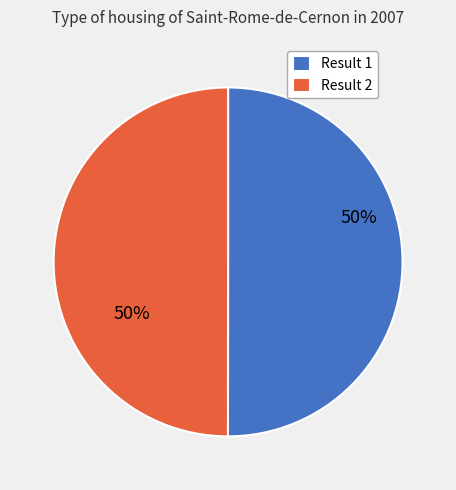

Approximately how many times larger is the value at Result 1 compared to Result 2?

1.0